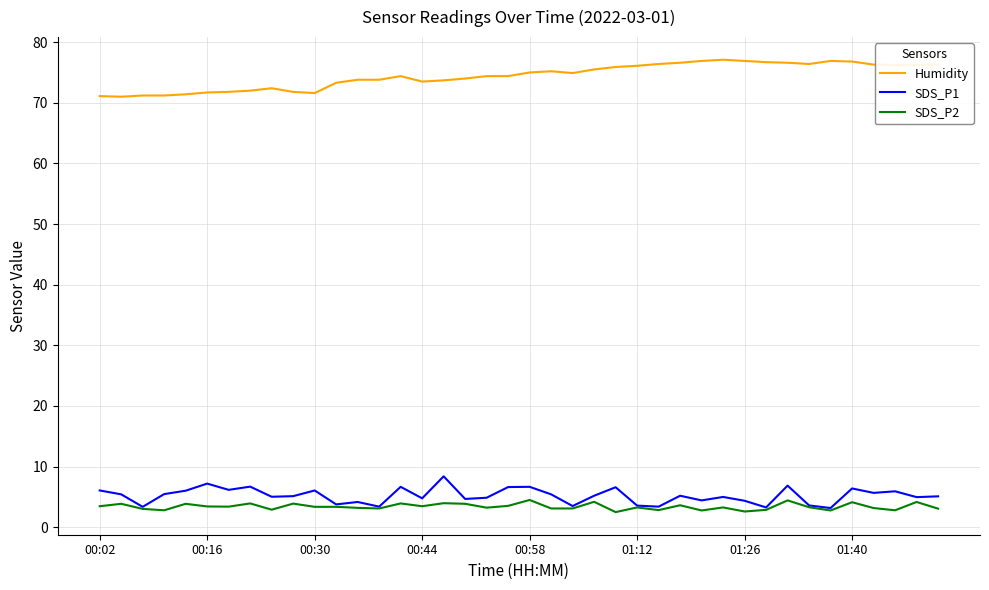

Rank the series by their maximum value, from lowest to highest.

SDS_P2, SDS_P1, Humidity